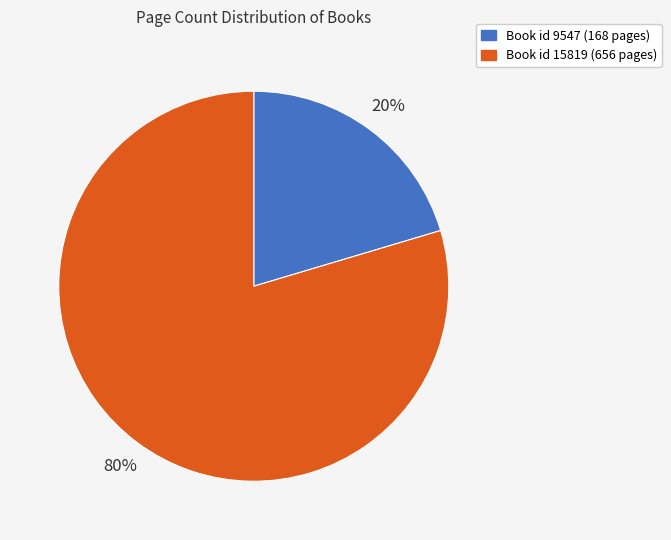

Combined, do Book id 9547 (168 pages) and Book id 15819 (656 pages) account for over 50%?

Yes